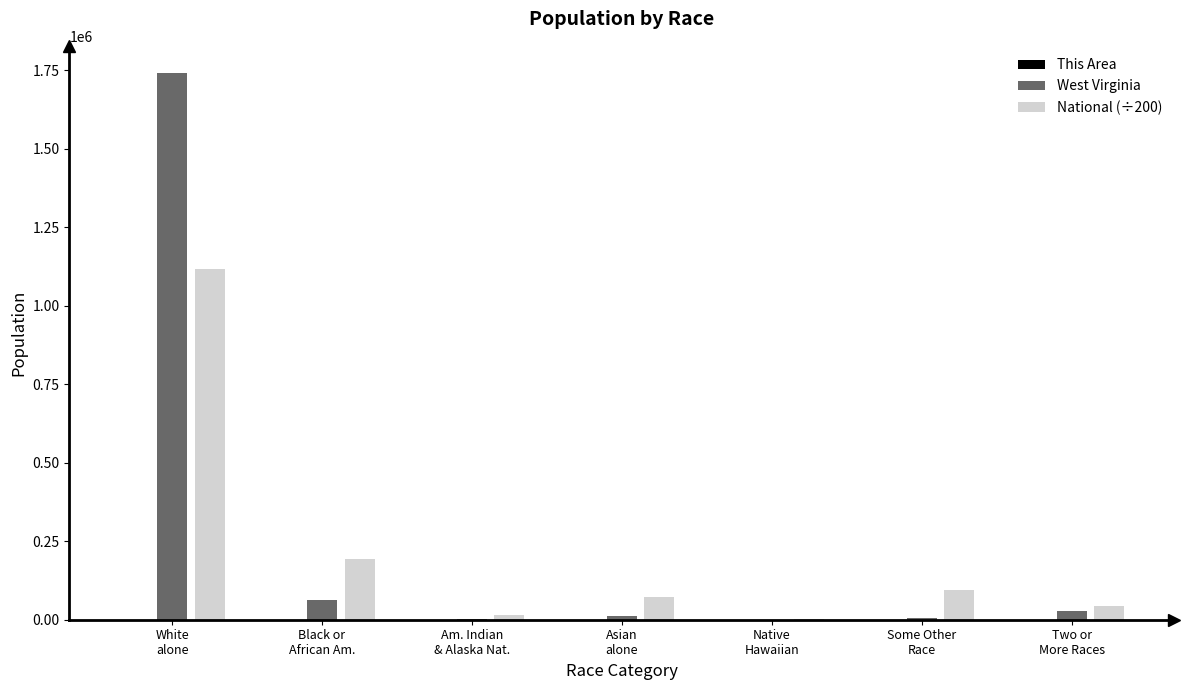

What is the highest value of the National (÷200) series?

1117766.3